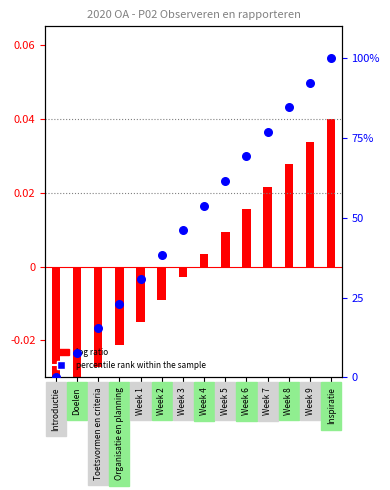

At how many categories does at least one series exceed 88?

2